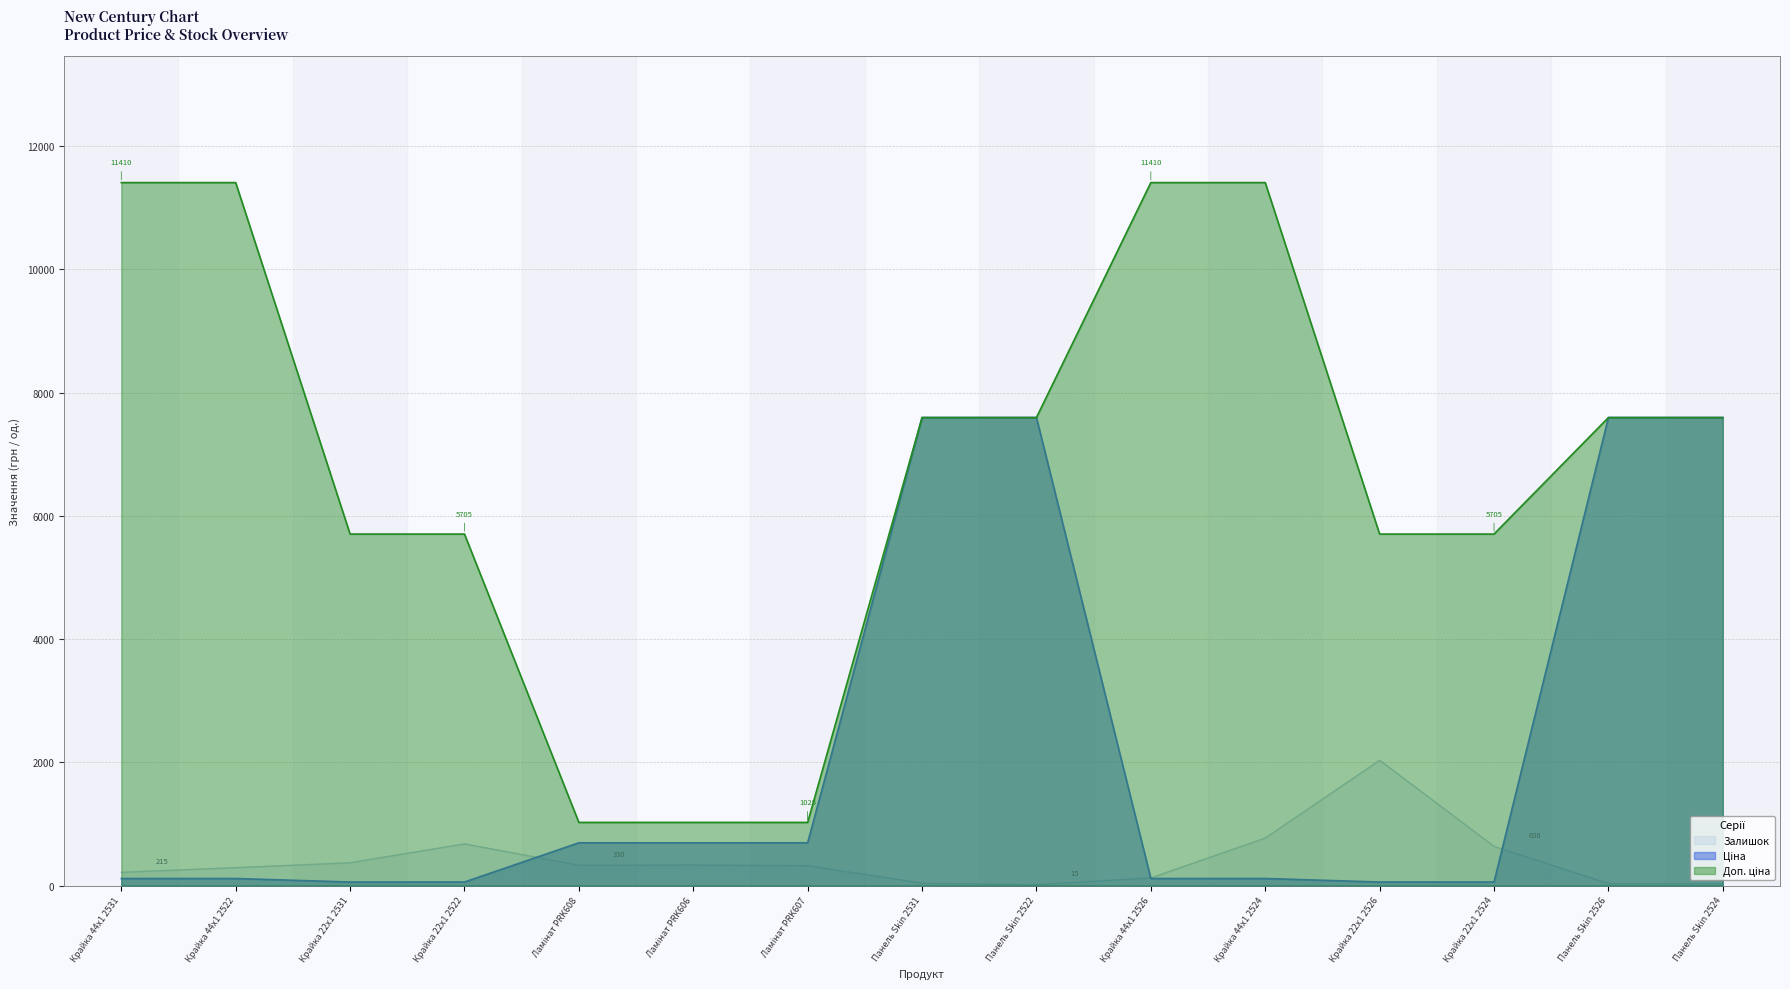

How many Доп. ціна values are between 5705 and 11410?

12